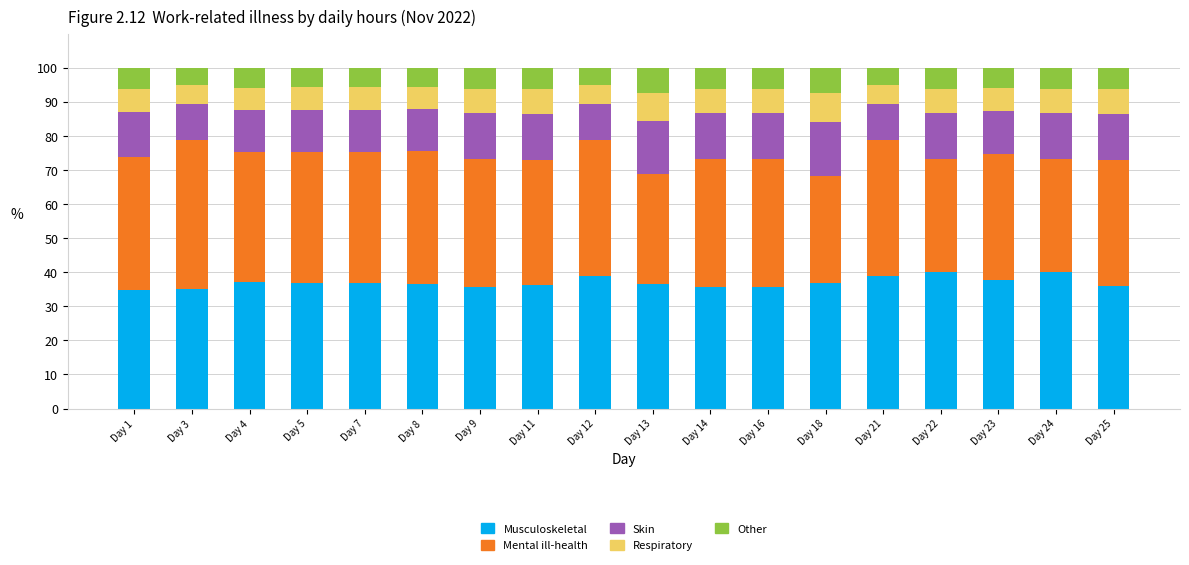

What is the total value across all series at Day 14?

100.0